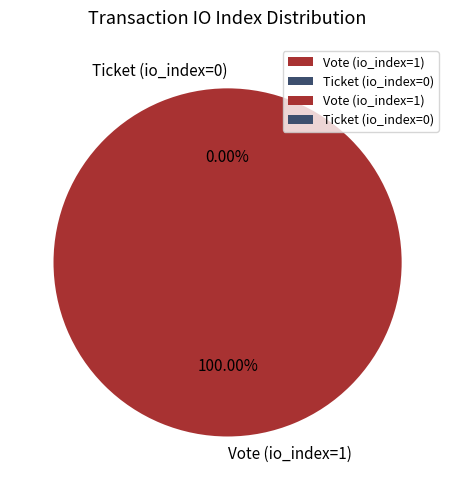

Rank the categories by value from lowest to highest.

Ticket (io_index=0), Vote (io_index=1)